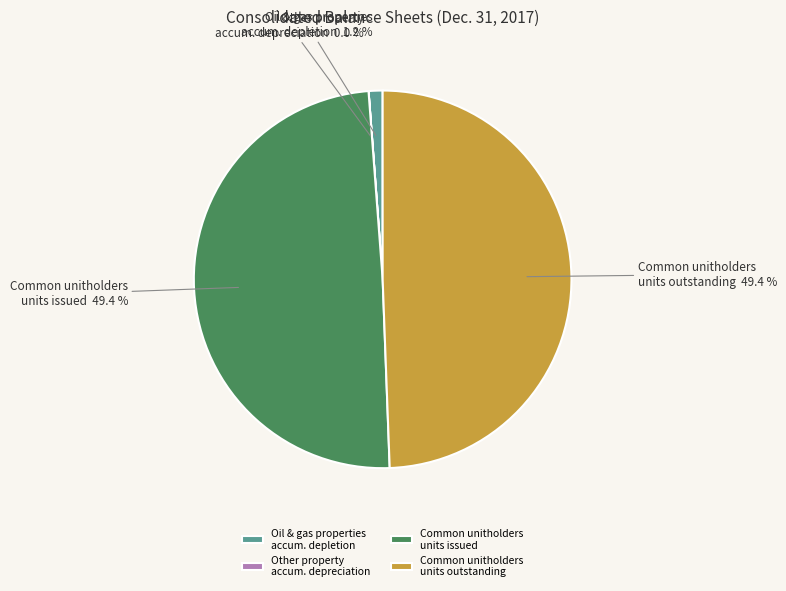

Does Common unitholders units issued represent more than half of the total?

No